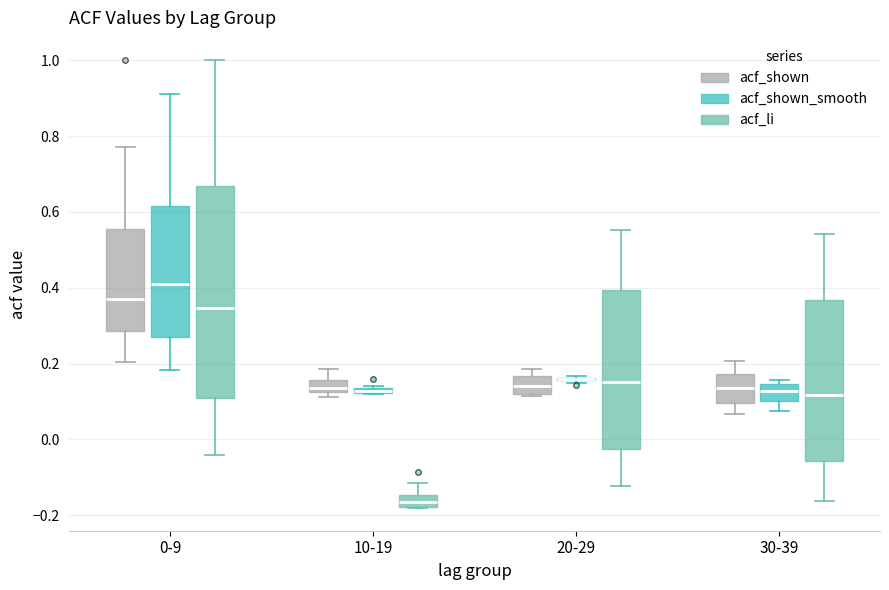

Which box is the tallest, from its lower edge to its upper edge?

0-9 (acf_li)